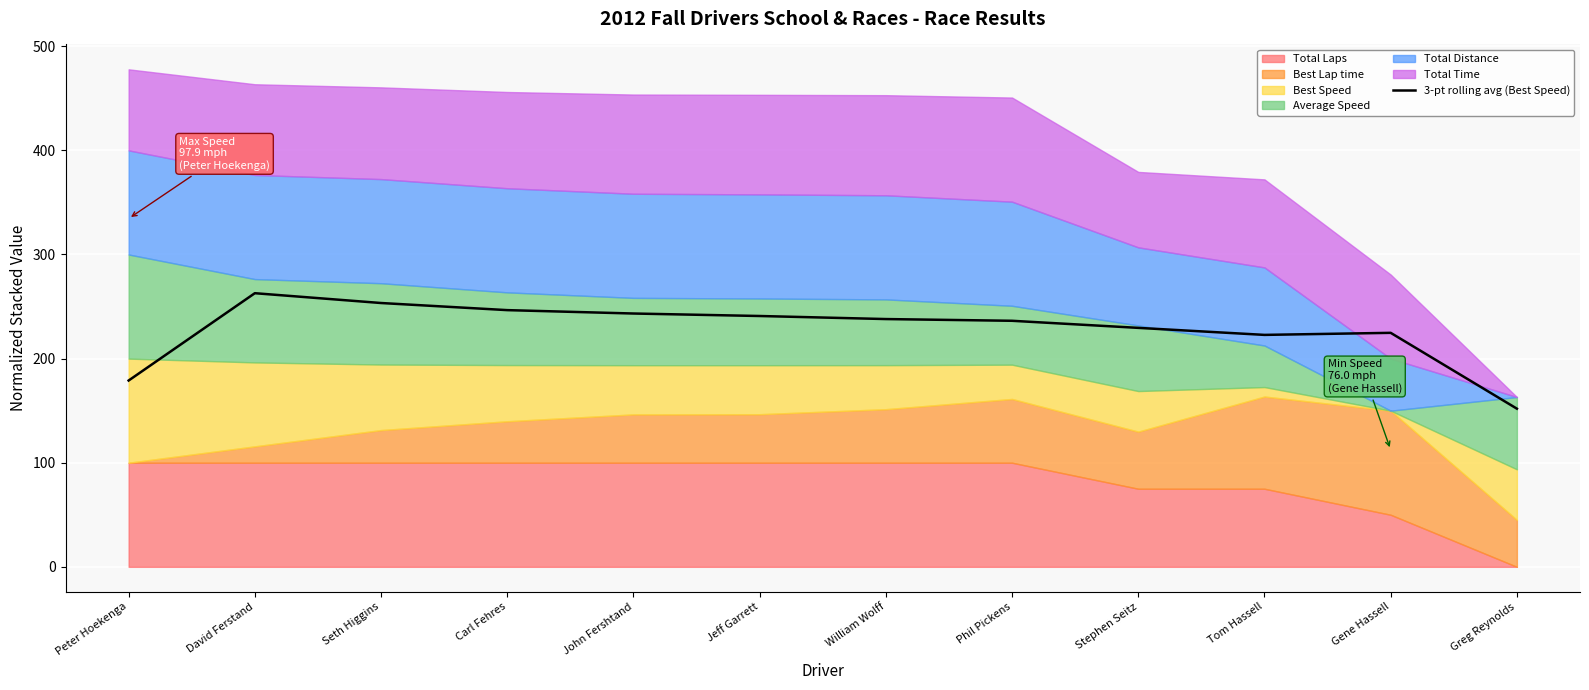

What is the sum of all values?

2729.2